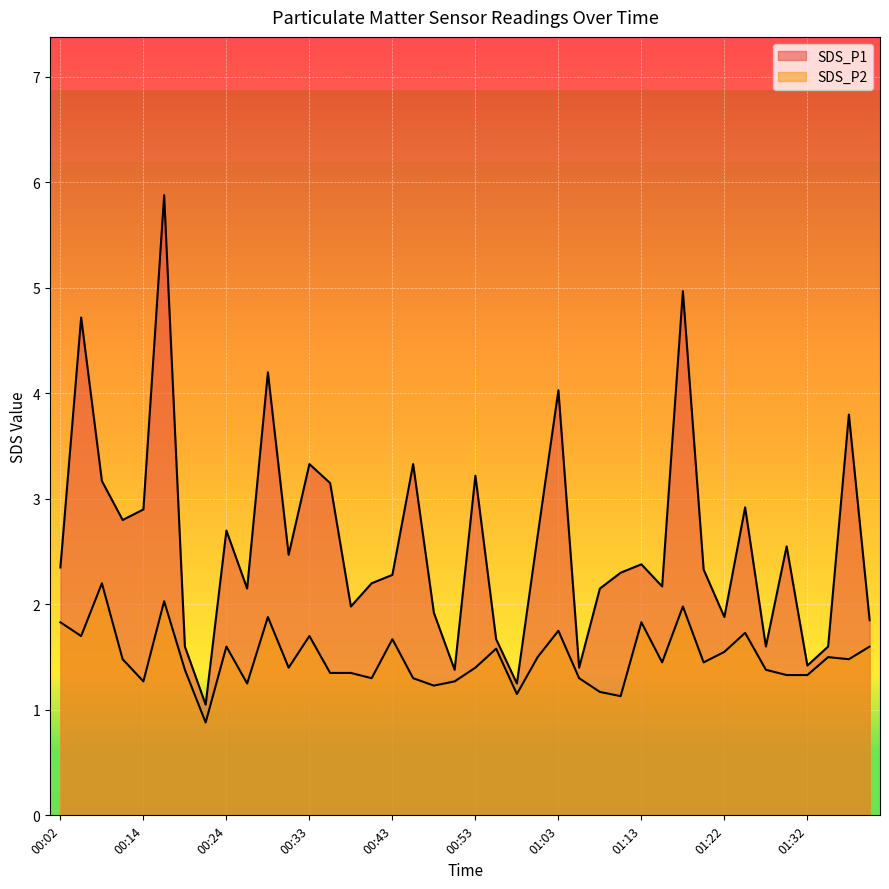

Reading right to left, list all the values displayed in this chart.

SDS_P1: 01:39=1.9	01:37=3.8	01:34=1.6	01:32=1.4	01:30=2.5	01:27=1.6	01:25=2.9	01:22=1.9	01:20=2.3	01:17=5.0	01:15=2.2	01:13=2.4	01:10=2.3	01:08=2.1	01:05=1.4	01:03=4.0	01:00=2.6	00:58=1.2	00:56=1.7	00:53=3.2	00:51=1.4	00:48=1.9	00:46=3.3	00:43=2.3	00:41=2.2	00:38=2.0	00:36=3.1	00:33=3.3	00:31=2.5	00:29=4.2	00:26=2.1	00:24=2.7	00:21=1.1	00:19=1.6	00:16=5.9	00:14=2.9	00:12=2.8	00:07=3.2	00:04=4.7	00:02=2.4
SDS_P2: 01:39=1.6	01:37=1.5	01:34=1.5	01:32=1.3	01:30=1.3	01:27=1.4	01:25=1.7	01:22=1.6	01:20=1.4	01:17=2.0	01:15=1.4	01:13=1.8	01:10=1.1	01:08=1.2	01:05=1.3	01:03=1.8	01:00=1.5	00:58=1.1	00:56=1.6	00:53=1.4	00:51=1.3	00:48=1.2	00:46=1.3	00:43=1.7	00:41=1.3	00:38=1.4	00:36=1.4	00:33=1.7	00:31=1.4	00:29=1.9	00:26=1.2	00:24=1.6	00:21=0.9	00:19=1.4	00:16=2.0	00:14=1.3	00:12=1.5	00:07=2.2	00:04=1.7	00:02=1.8